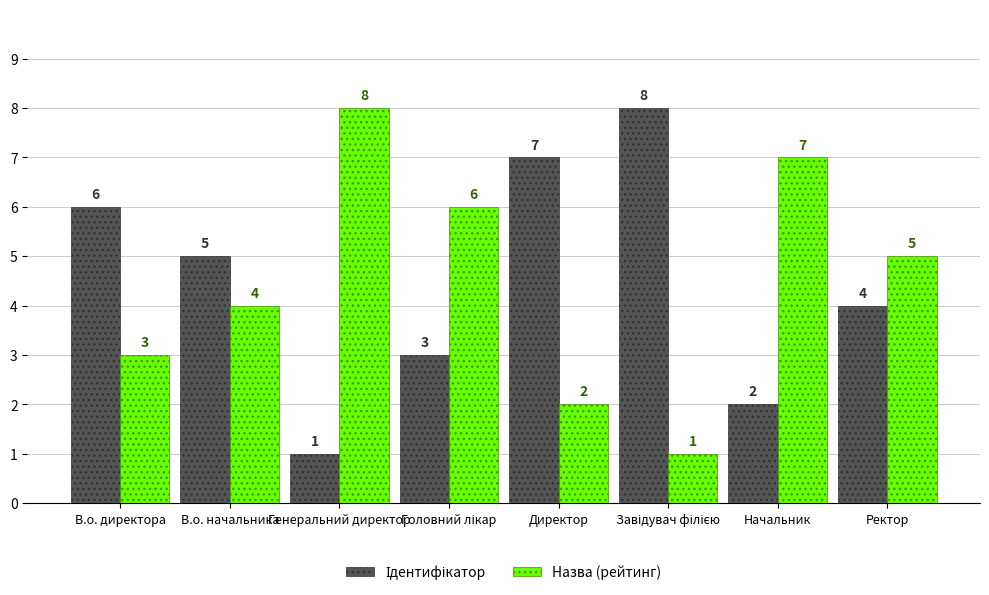

How many bars are there in each group?

2